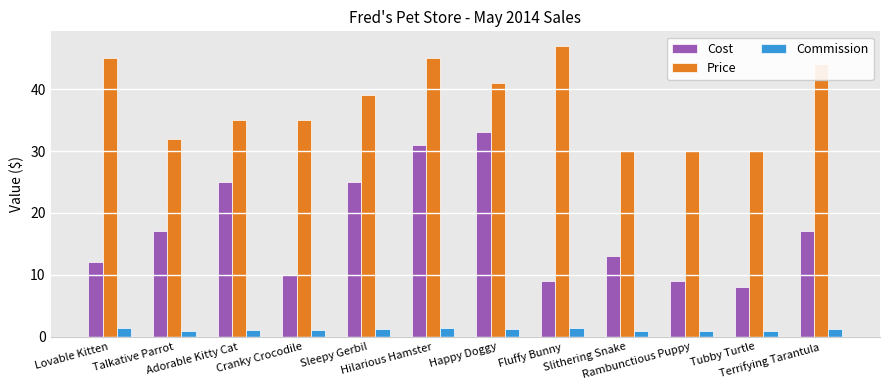

List the series in order of their overall mean, highest first.

Price, Cost, Commission